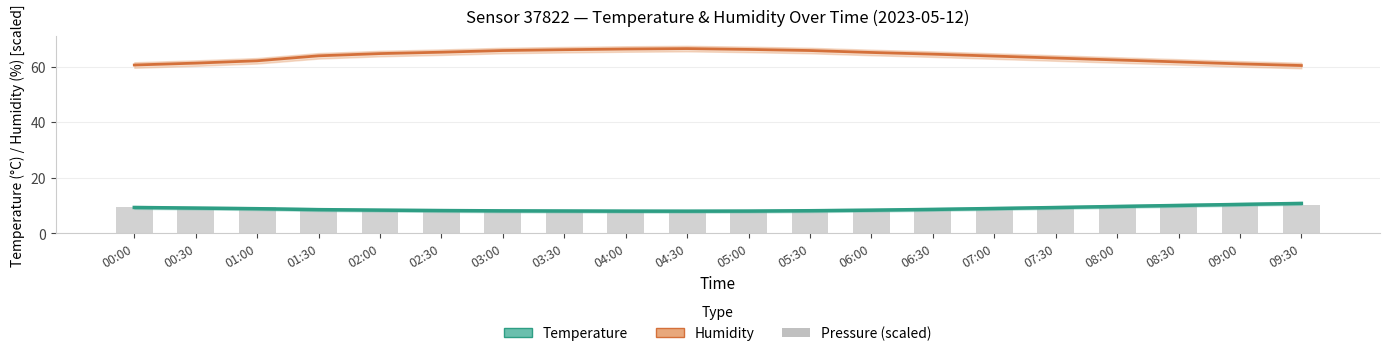

What is the average value of the pressure (scaled) series?

8.6